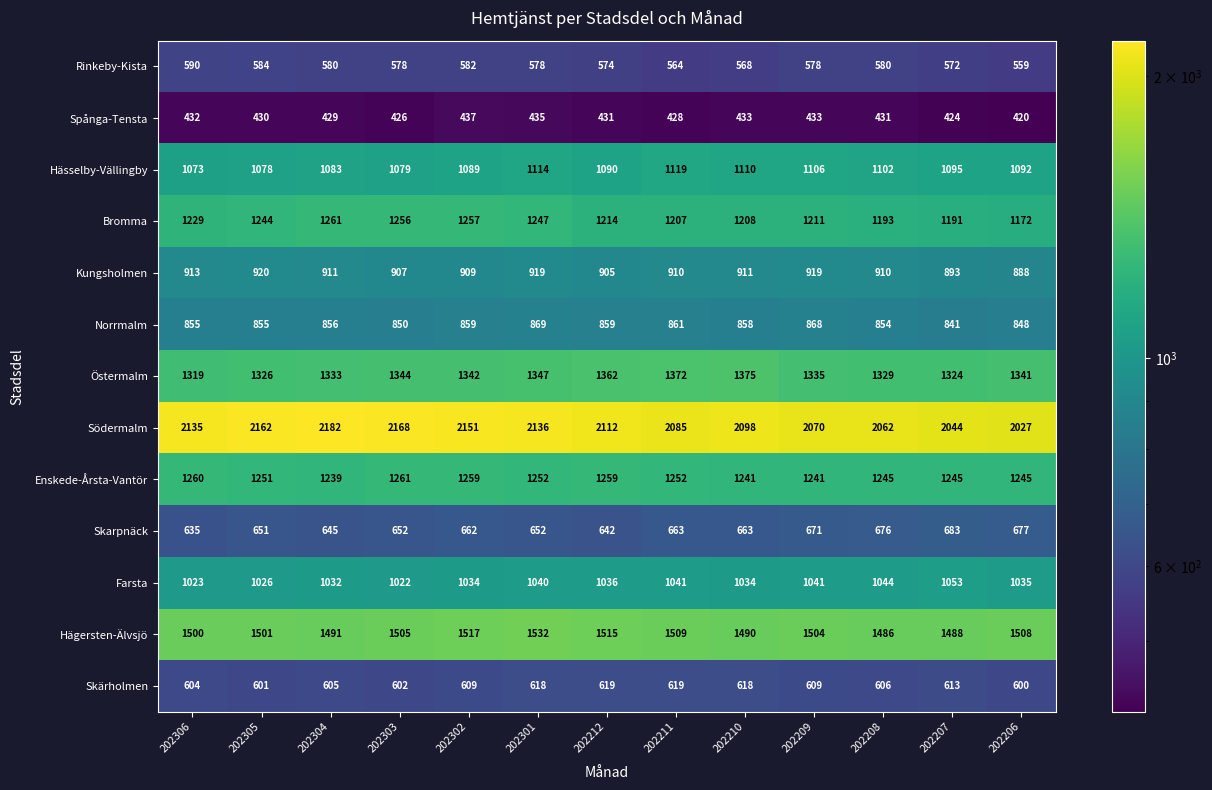

How many categories are shown in the chart?

13